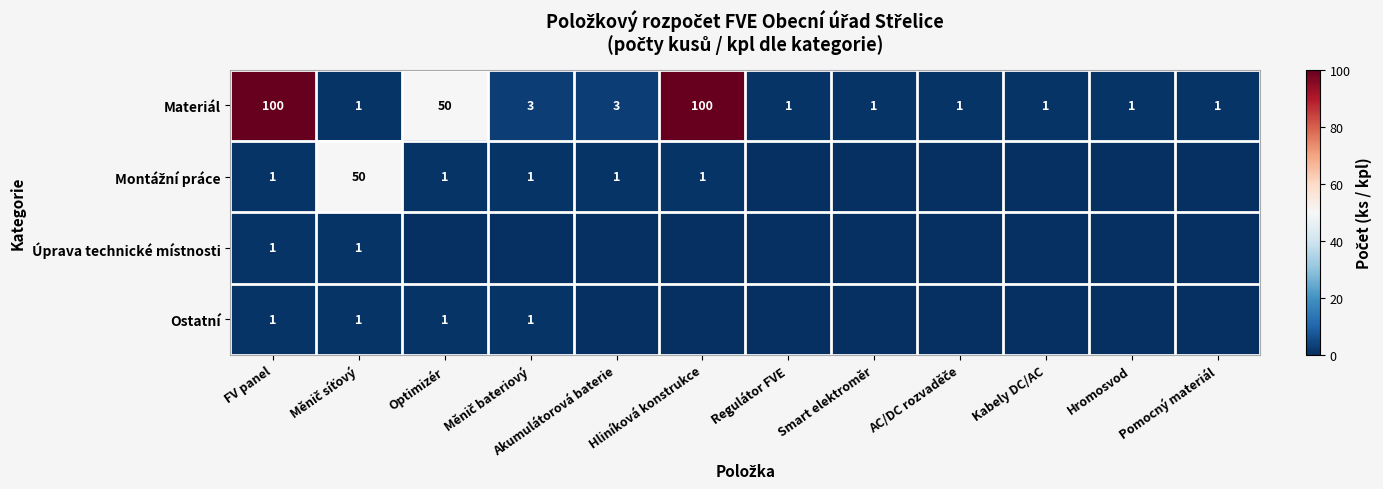

What is the maximum value for Materiál?

100